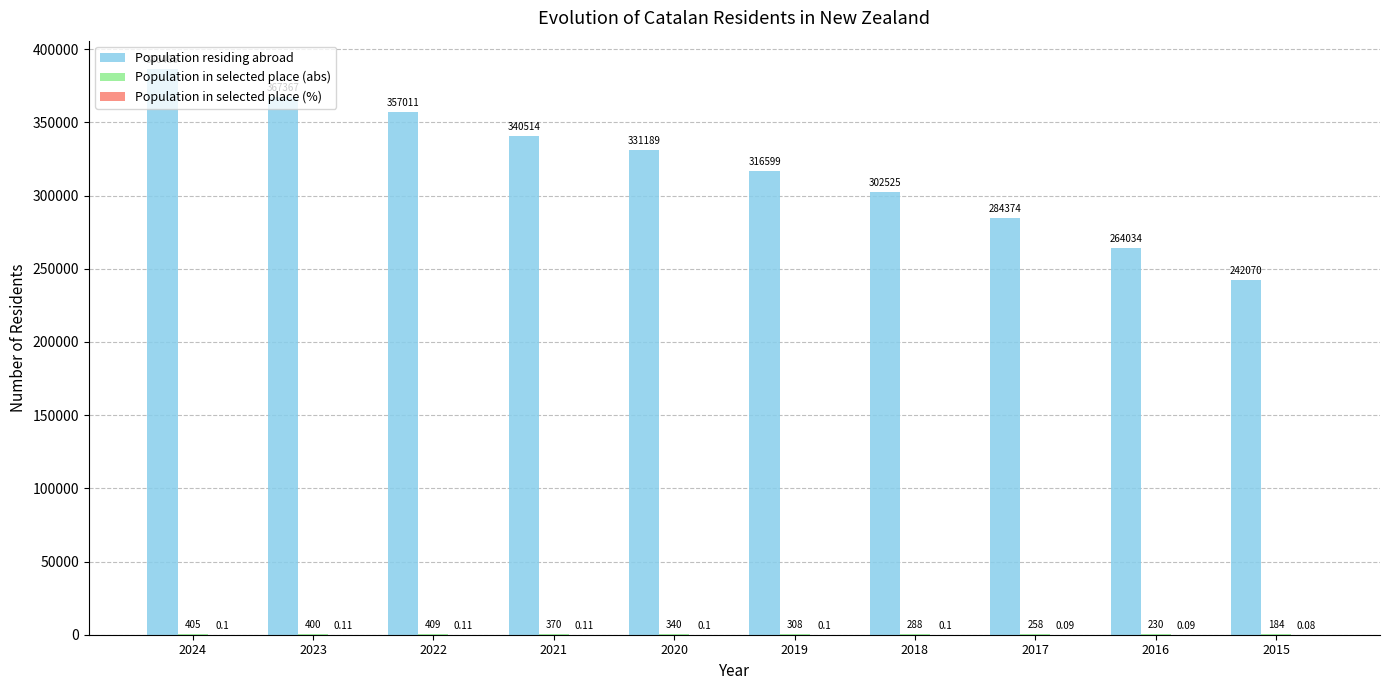

Which series changed the most between 2018 and 2017?

Population residing abroad